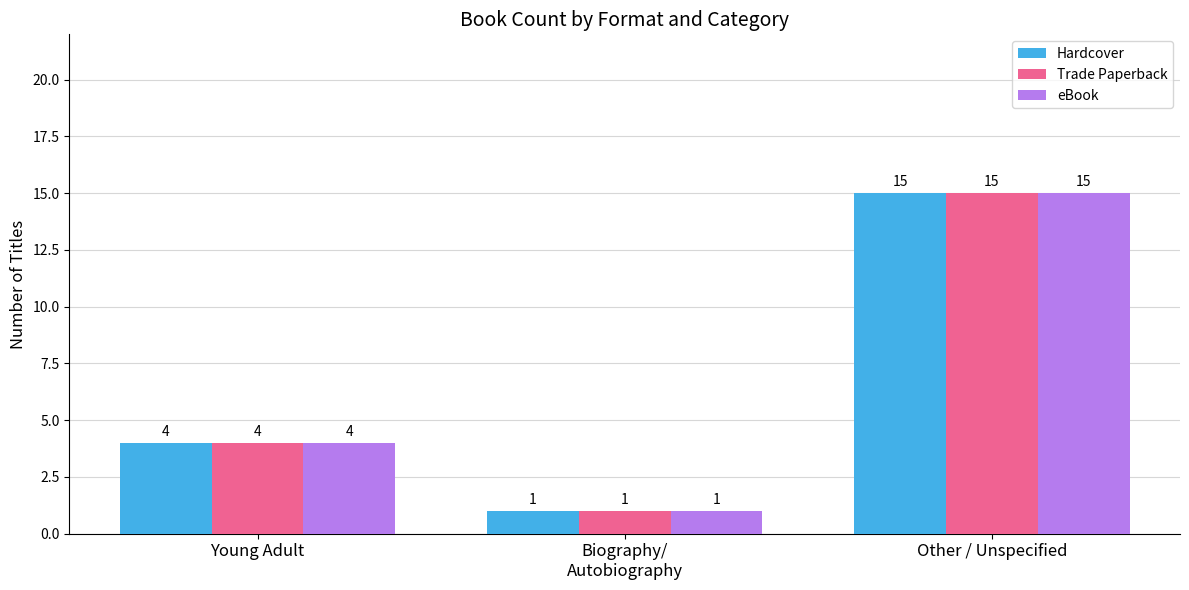

How many values in the eBook series are below 4?

1